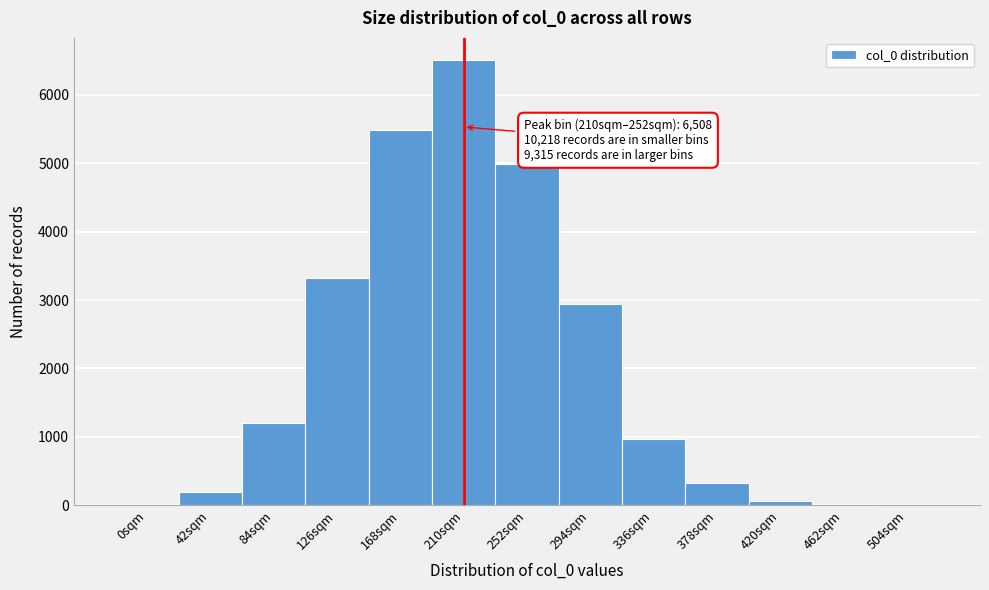

The value at 84sqm is 1206. True or false?

True